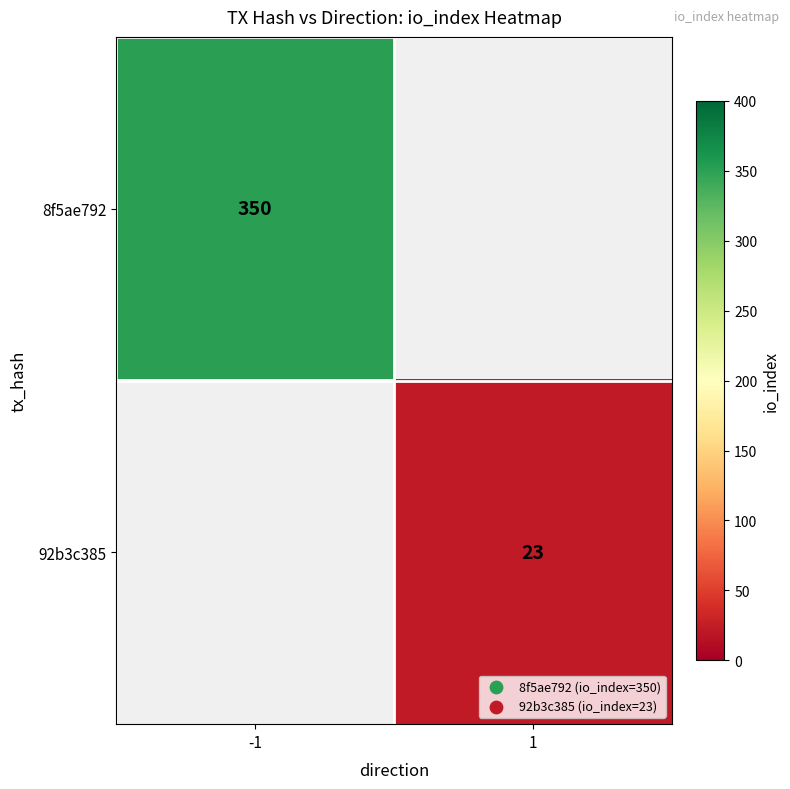

Count the number of categories in the chart.

2